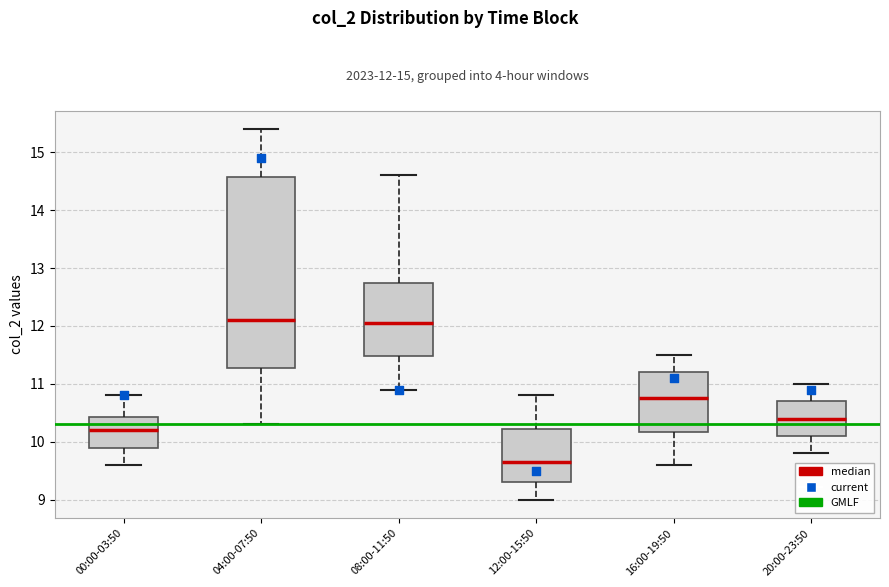

Which box is the tallest, from its lower edge to its upper edge?

04:00-07:50